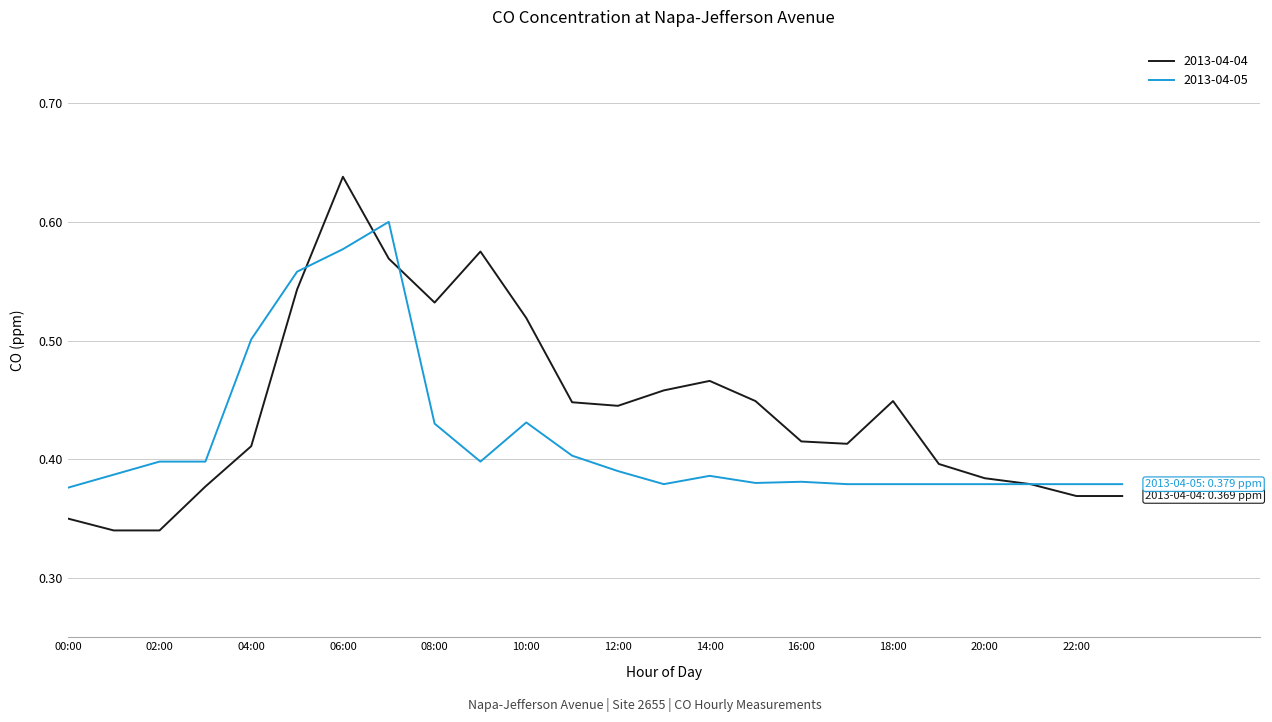

Which series has the largest total across all categories?

2013-04-04